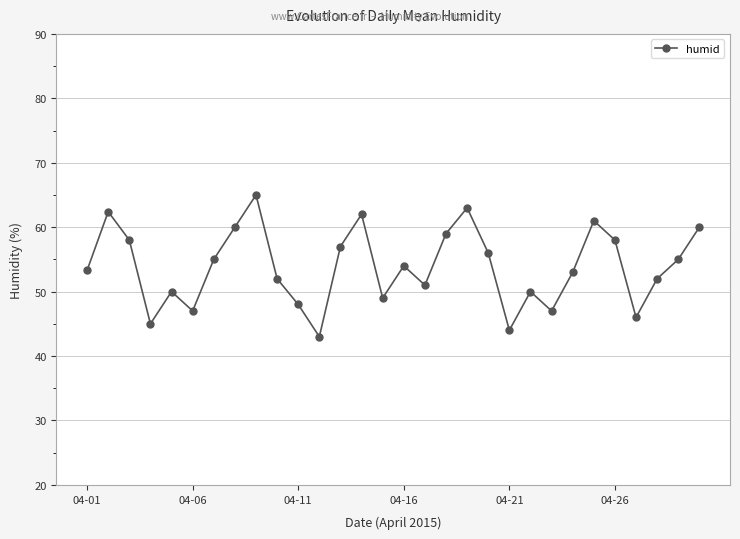

What is the maximum value shown in the chart?

65.0